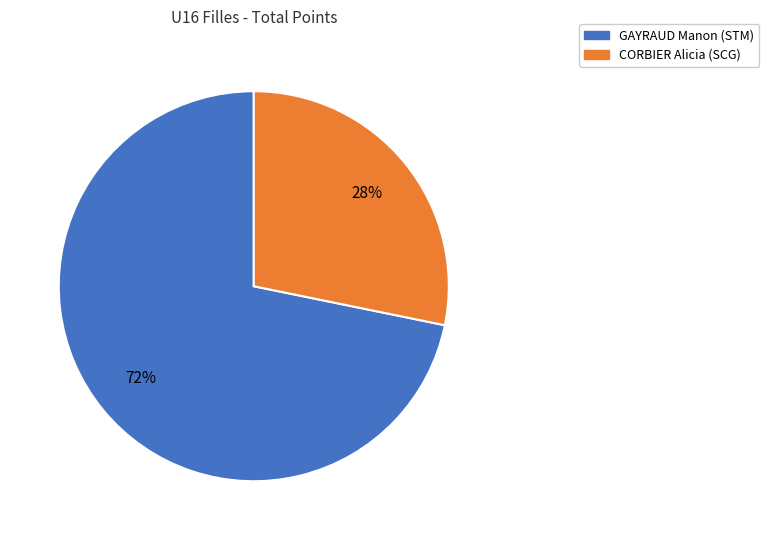

What percentage is the CORBIER Alicia (SCG) slice, to the nearest percent?

28%